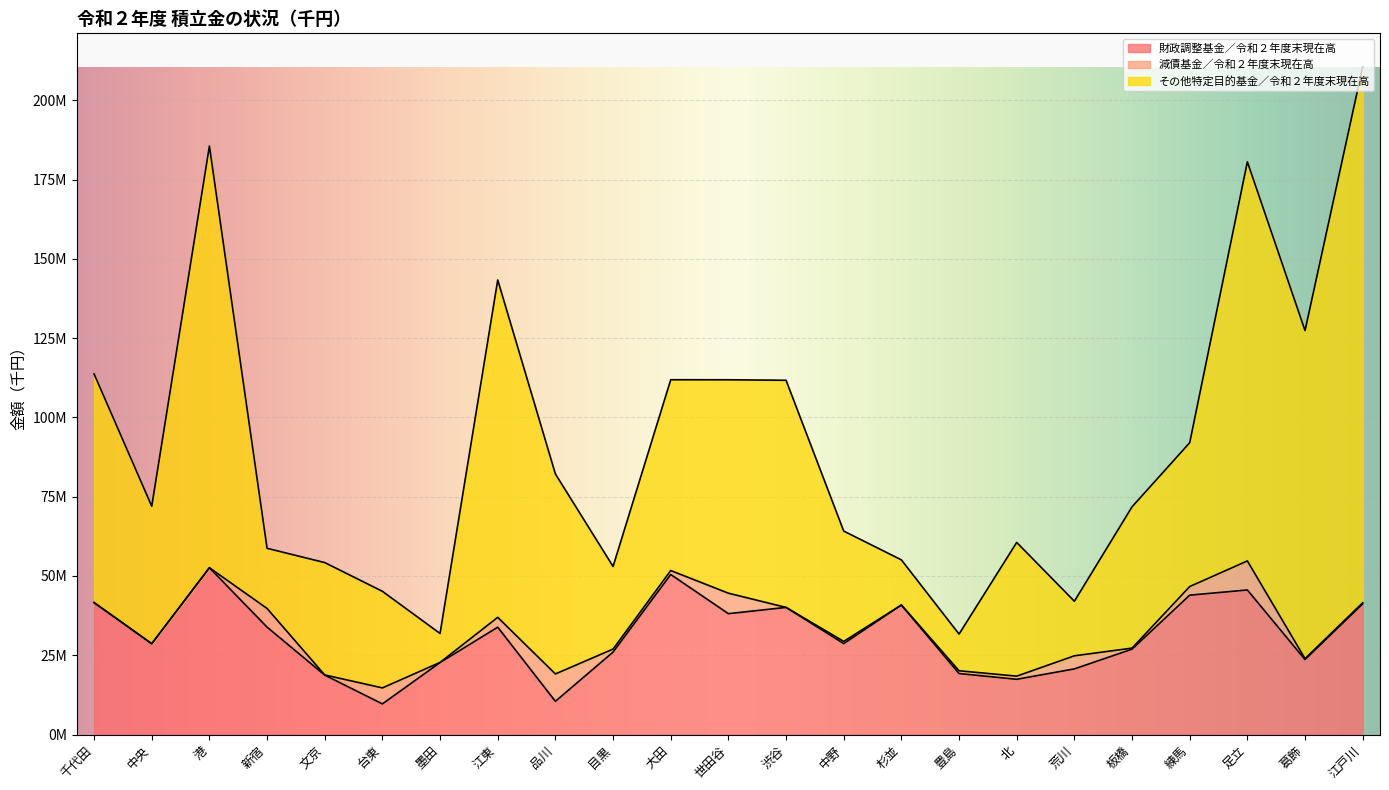

What are all the series names shown in the legend?

財政調整基金／令和２年度末現在高, 減債基金／令和２年度末現在高, その他特定目的基金／令和２年度末現在高